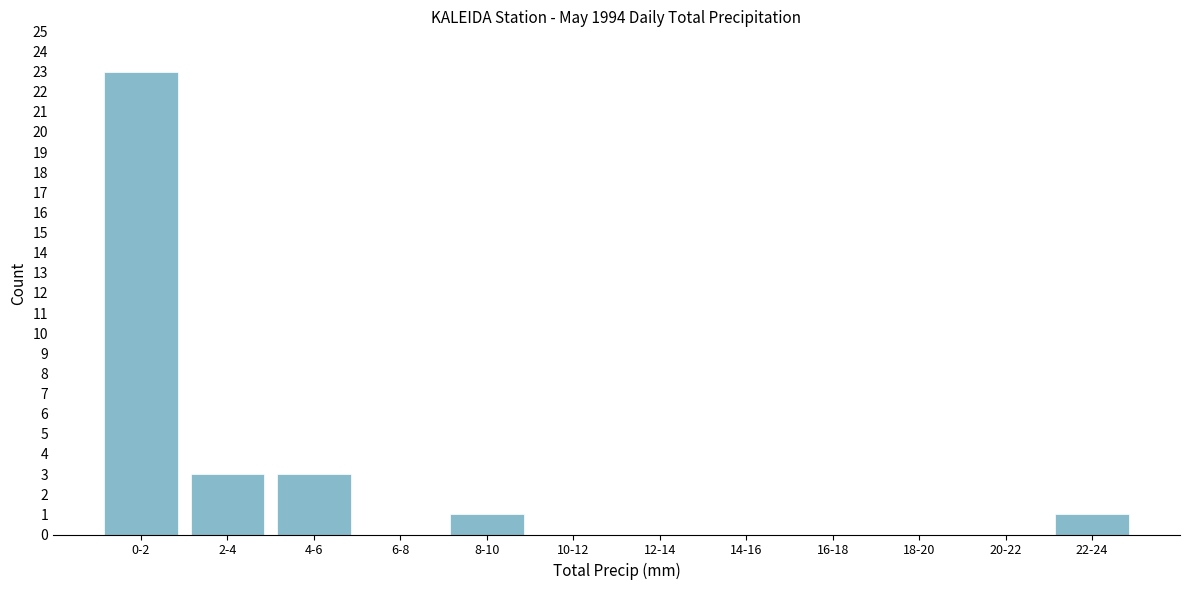

Reading left to right, list all the values displayed in this chart.

0-2=23	2-4=3	4-6=3	6-8=0	8-10=1	10-12=0	12-14=0	14-16=0	16-18=0	18-20=0	20-22=0	22-24=1